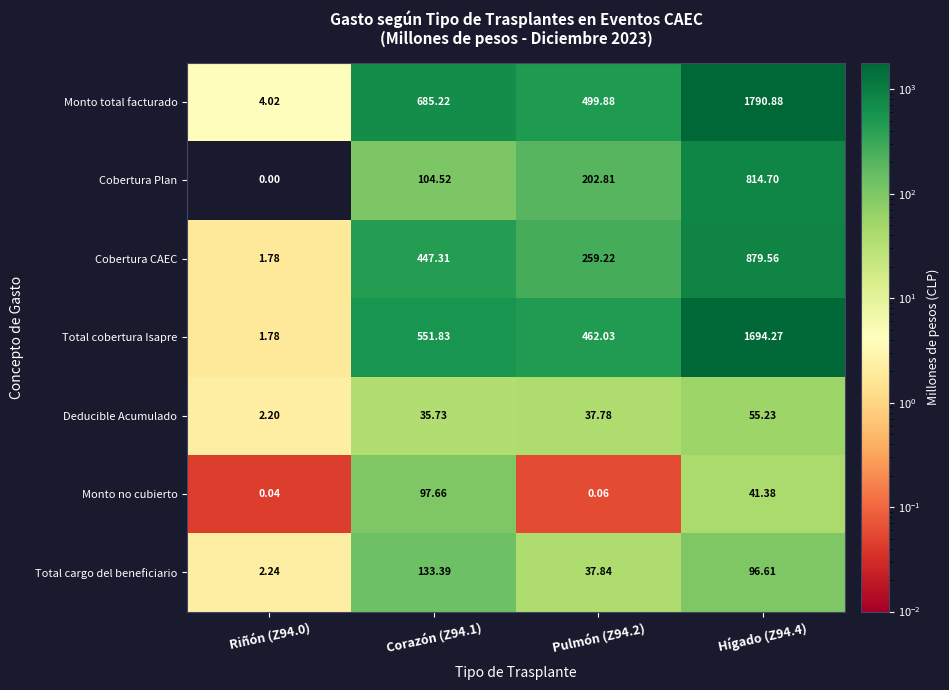

Rank the series at Pulmón (Z94.2) from highest to lowest value.

Monto total facturado, Total cobertura Isapre, Cobertura CAEC, Cobertura Plan, Total cargo del beneficiario, Deducible Acumulado, Monto no cubierto